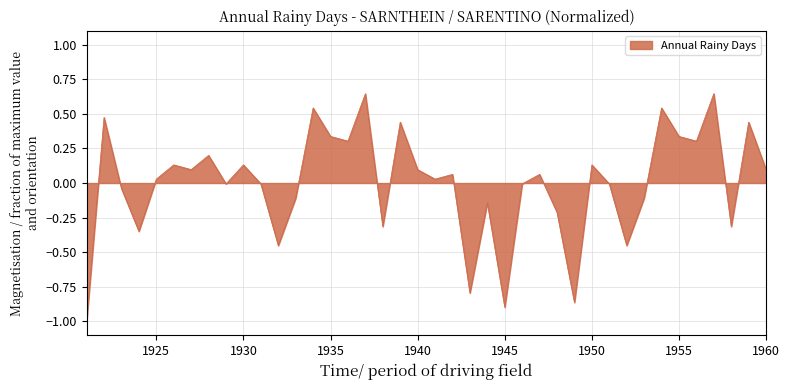

What is the difference between the maximum and minimum values?

1.6